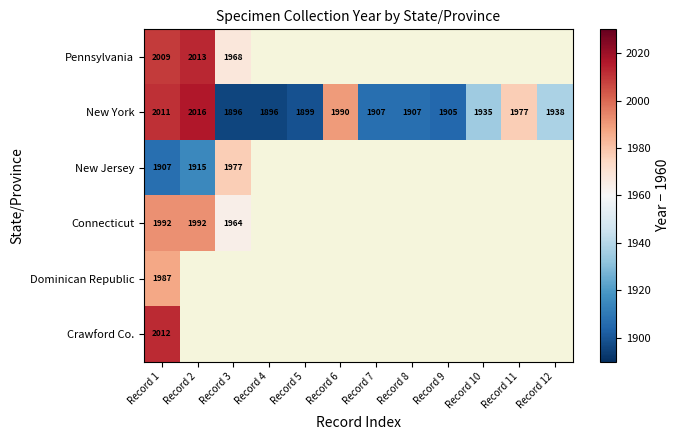

What is the difference between the highest and lowest values at Record 1?

105